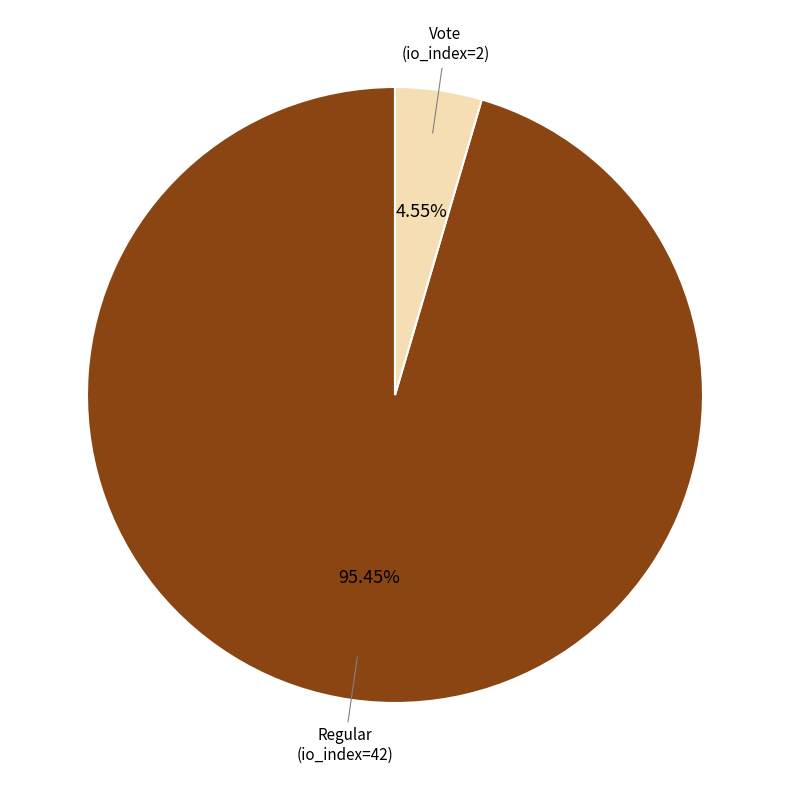

How many segments does this pie chart have?

2